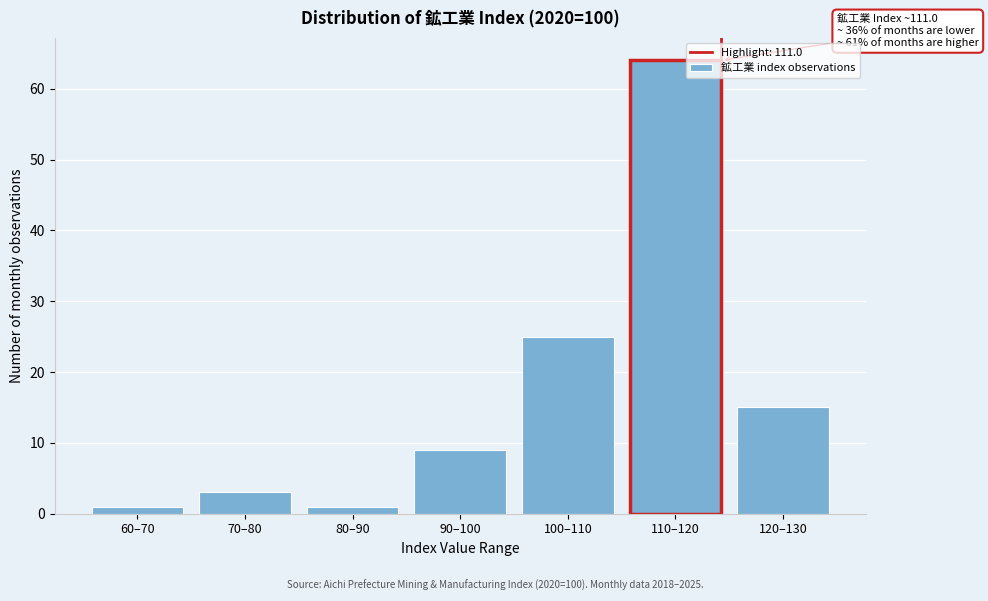

Reading right to left, what are all the values shown in this chart?

120–130=15	110–120=64	100–110=25	90–100=9	80–90=1	70–80=3	60–70=1